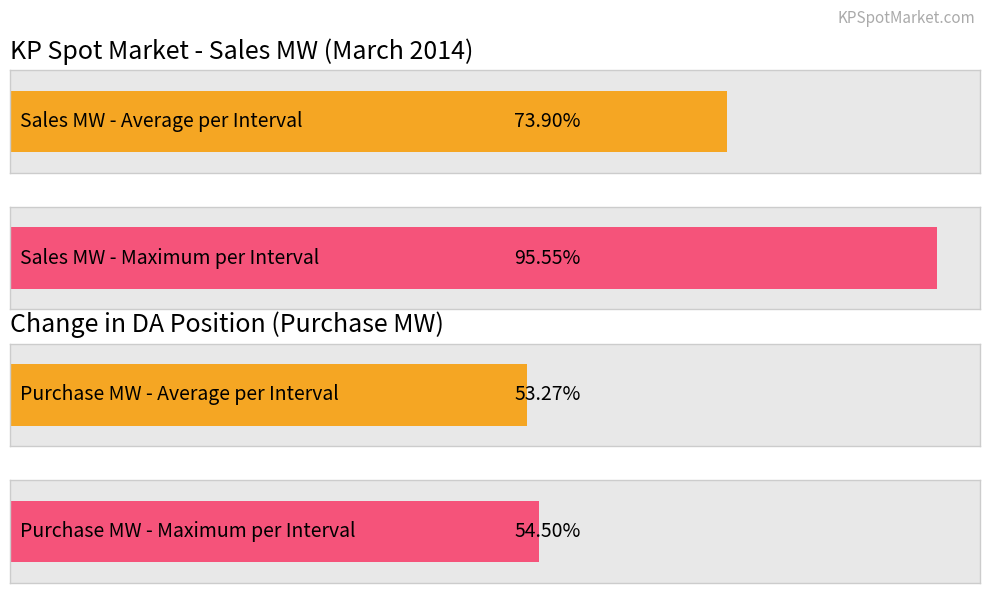

List the series in order of their overall mean, lowest first.

Purchase MW, Sales MW